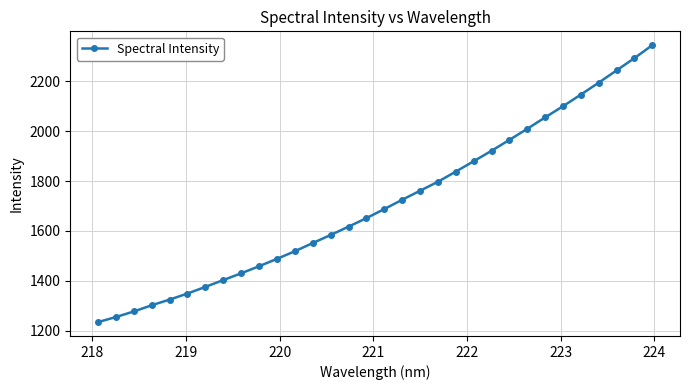

What is the maximum value shown in the chart?

2344.1